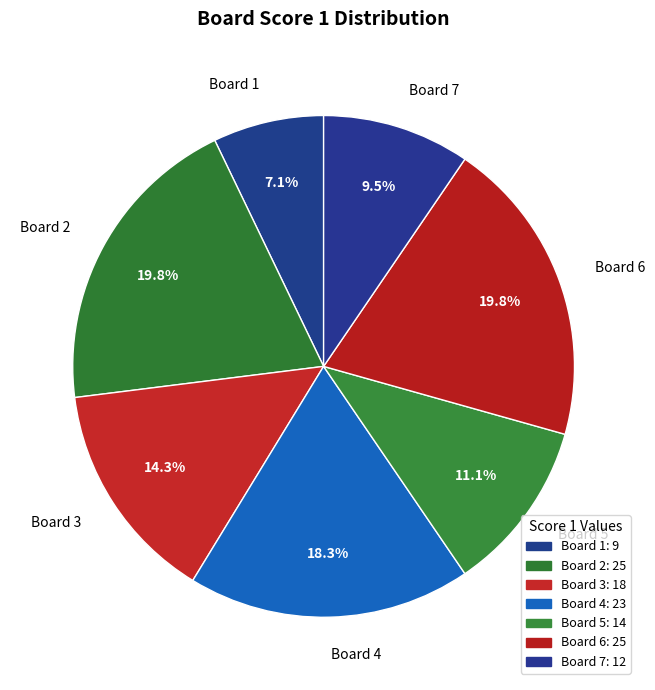

Is there a majority slice in this chart?

No